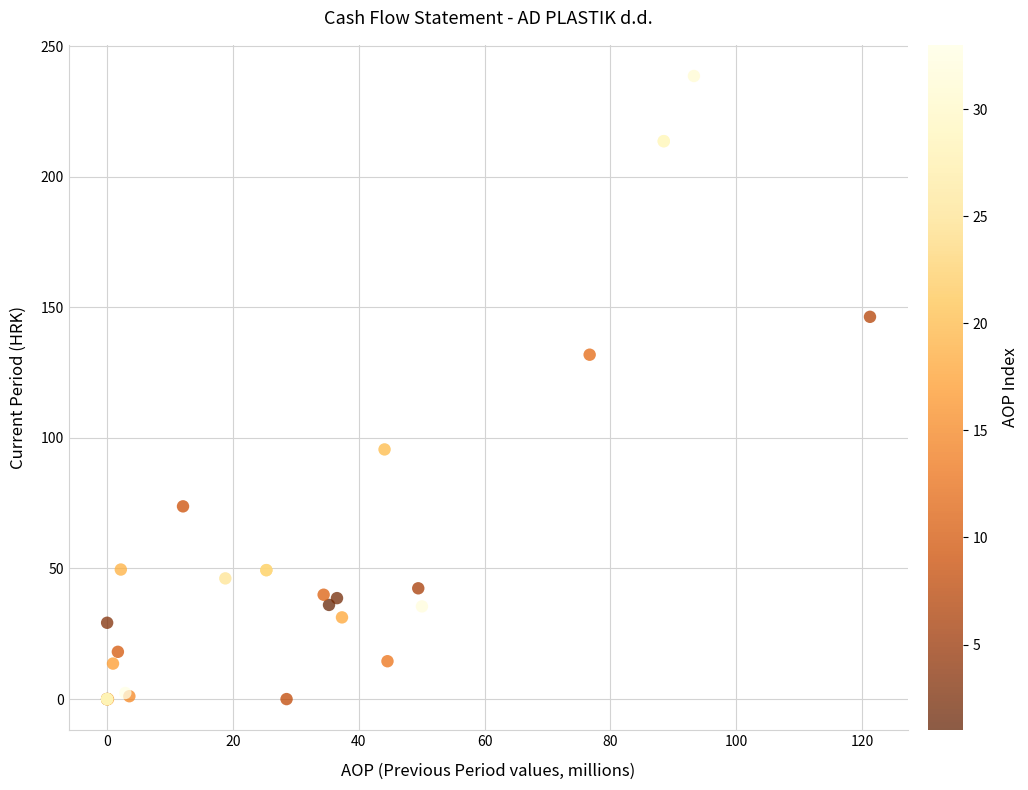

What Y value in the scatter plot is closest to 119?

131.8